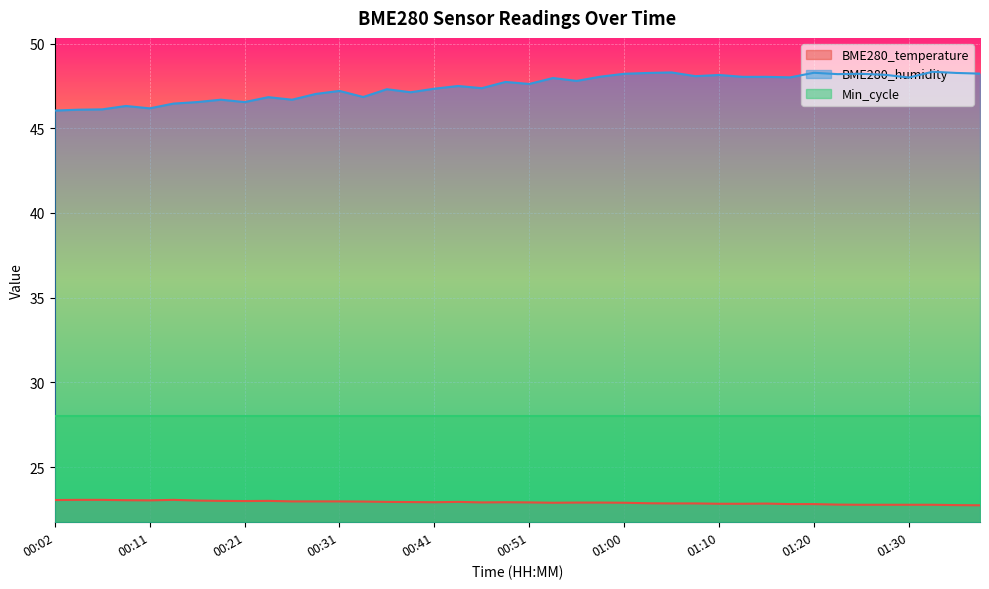

Reading left to right, transcribe all the data shown in this chart.

BME280_temperature: 23.1	23.1	23.1	23.0	23.0	23.1	23.0	23.0	23.0	23.0	23.0	23.0	23.0	23.0	22.9	22.9	22.9	22.9	22.9	22.9	22.9	22.9	22.9	22.9	22.9	22.9	22.9	22.9	22.8	22.8	22.8	22.8	22.8	22.8	22.8	22.8	22.8	22.8	22.8	22.7
BME280_humidity: 46.0	46.1	46.1	46.3	46.2	46.5	46.5	46.7	46.5	46.8	46.7	47.0	47.2	46.9	47.3	47.1	47.3	47.5	47.4	47.7	47.6	48.0	47.8	48.0	48.2	48.3	48.3	48.1	48.1	48.0	48.0	48.0	48.3	48.2	48.2	48.2	48.0	48.3	48.3	48.2